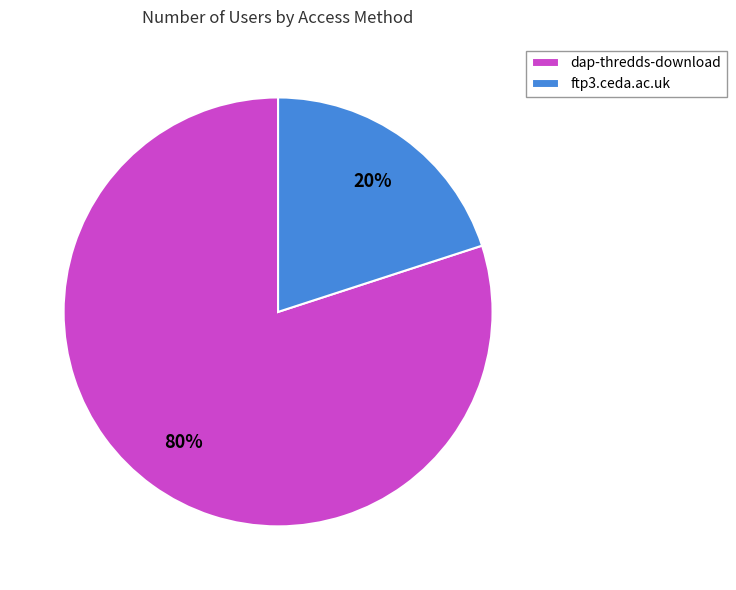

To the nearest percent, what portion does ftp3.ceda.ac.uk represent?

20%